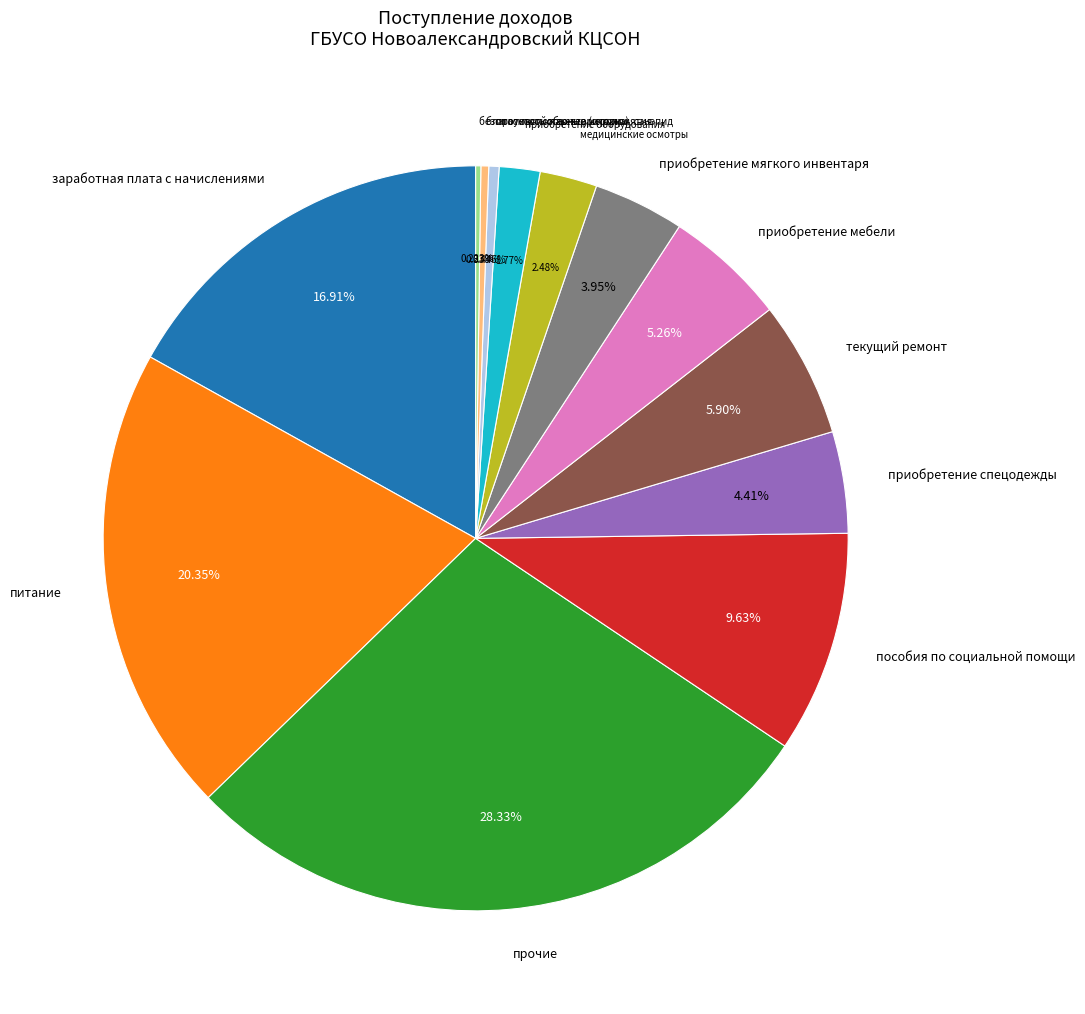

What is the largest slice in the pie chart?

прочие